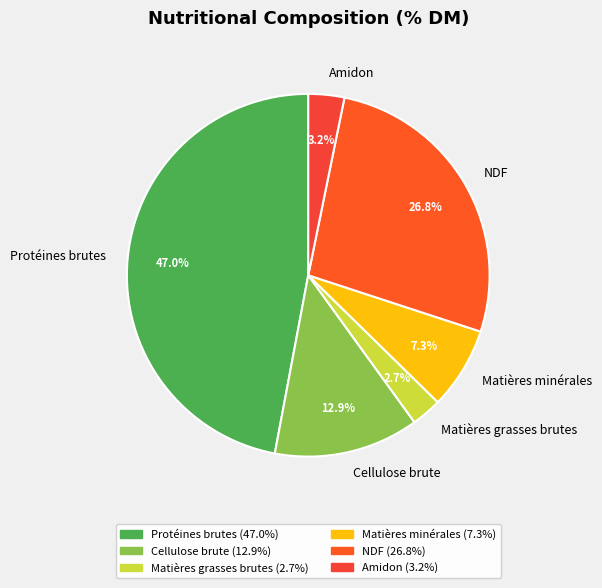

Do Cellulose brute and Protéines brutes together represent more than half of the pie?

Yes